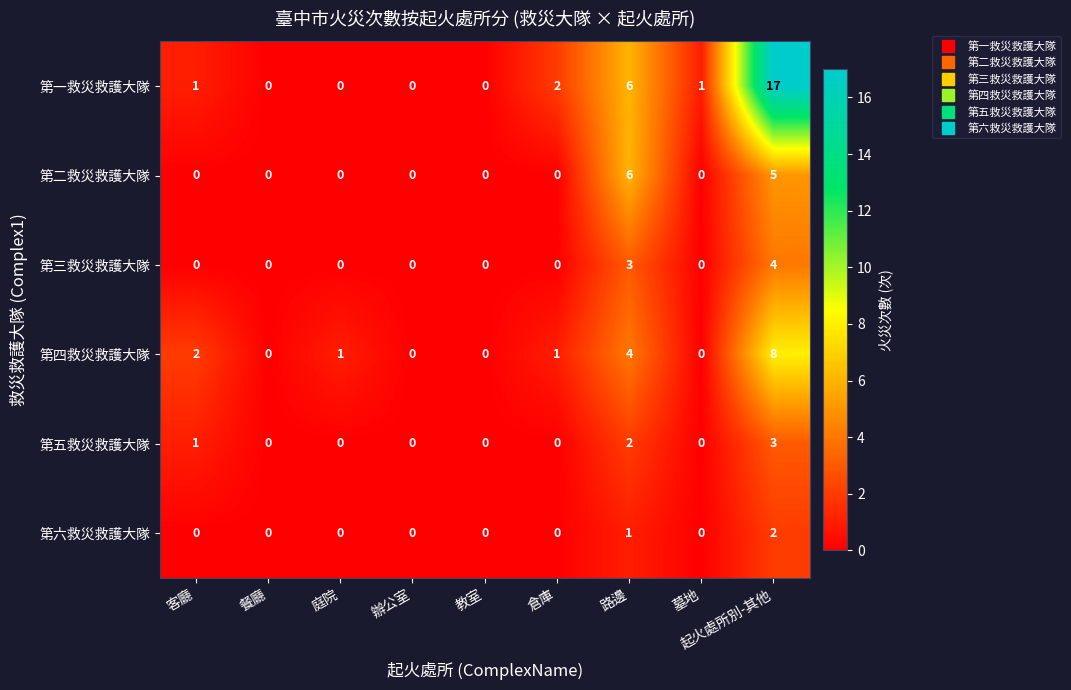

At which category does the chart reach its peak across all series?

起火處所別-其他